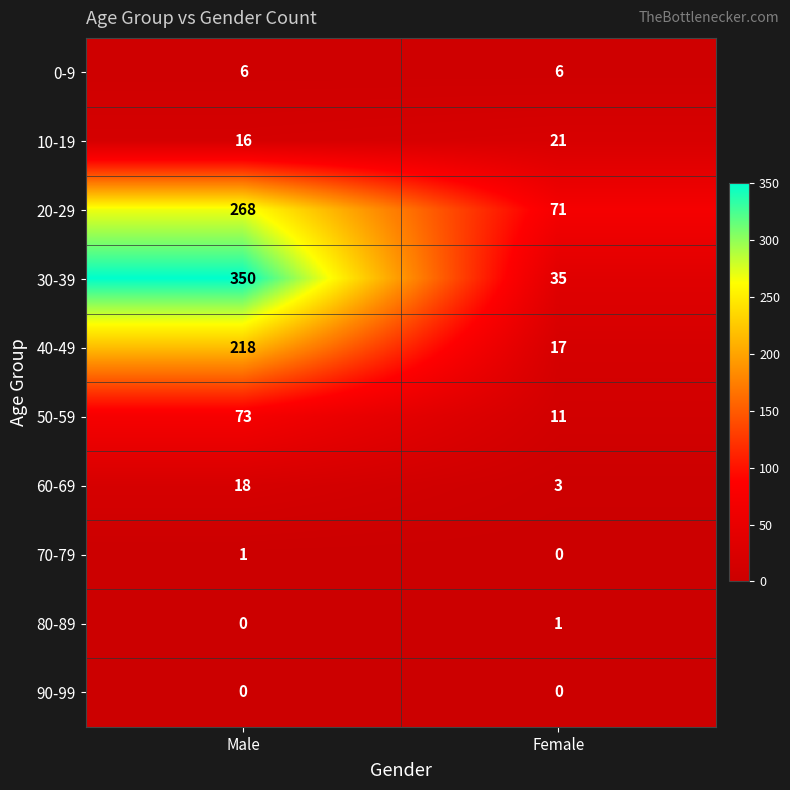

Which series has the largest total across all categories?

30-39